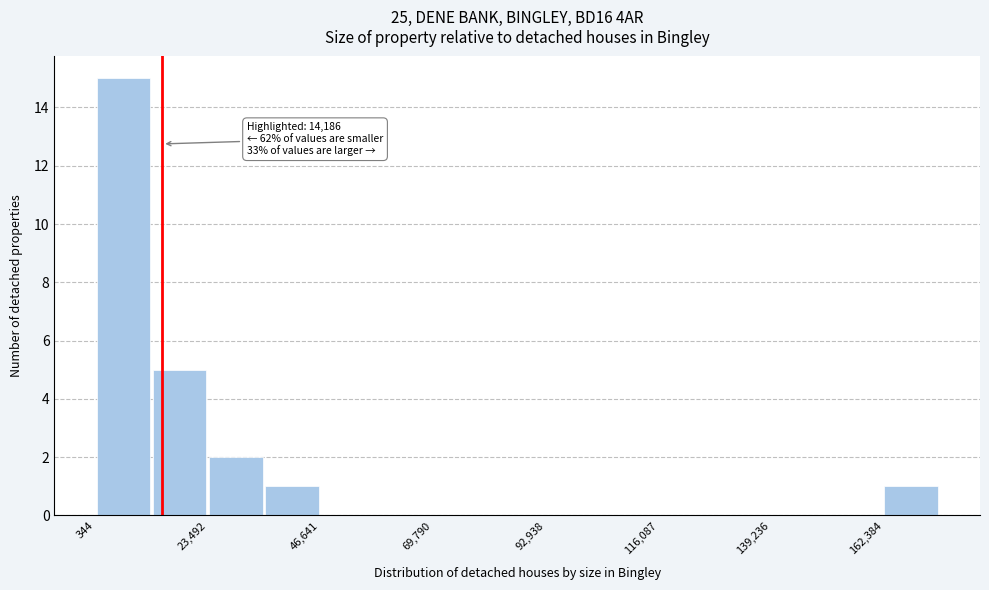

Around what value on the x-axis is the tallest bar? Give the approximate position of its centre, as read against the axis.

5000